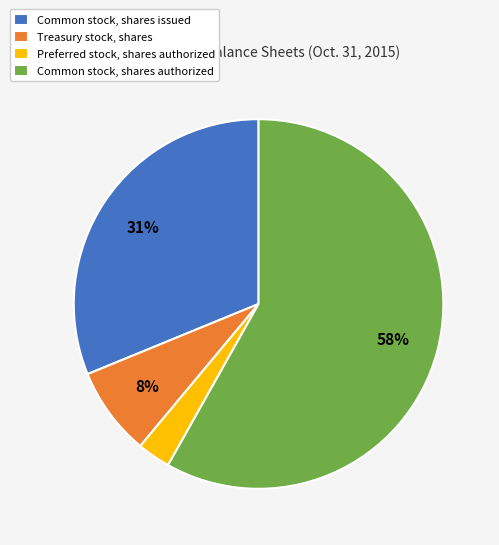

To the nearest percent, what is the difference between the largest and smallest slice percentages?

55%